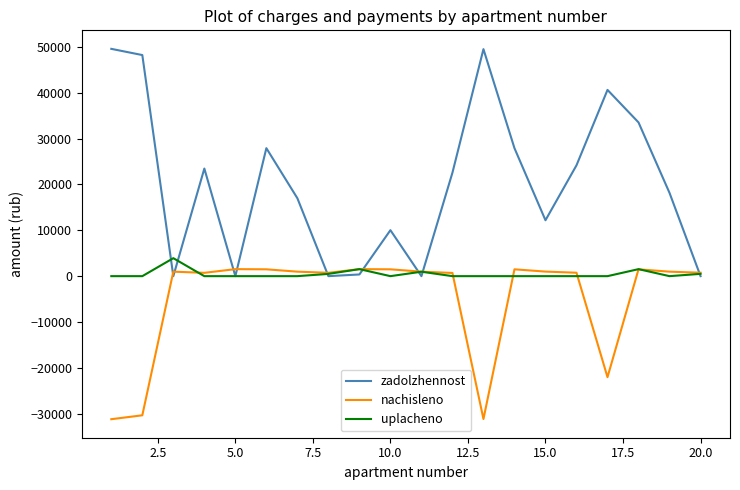

What is the greatest value displayed?

49582.2